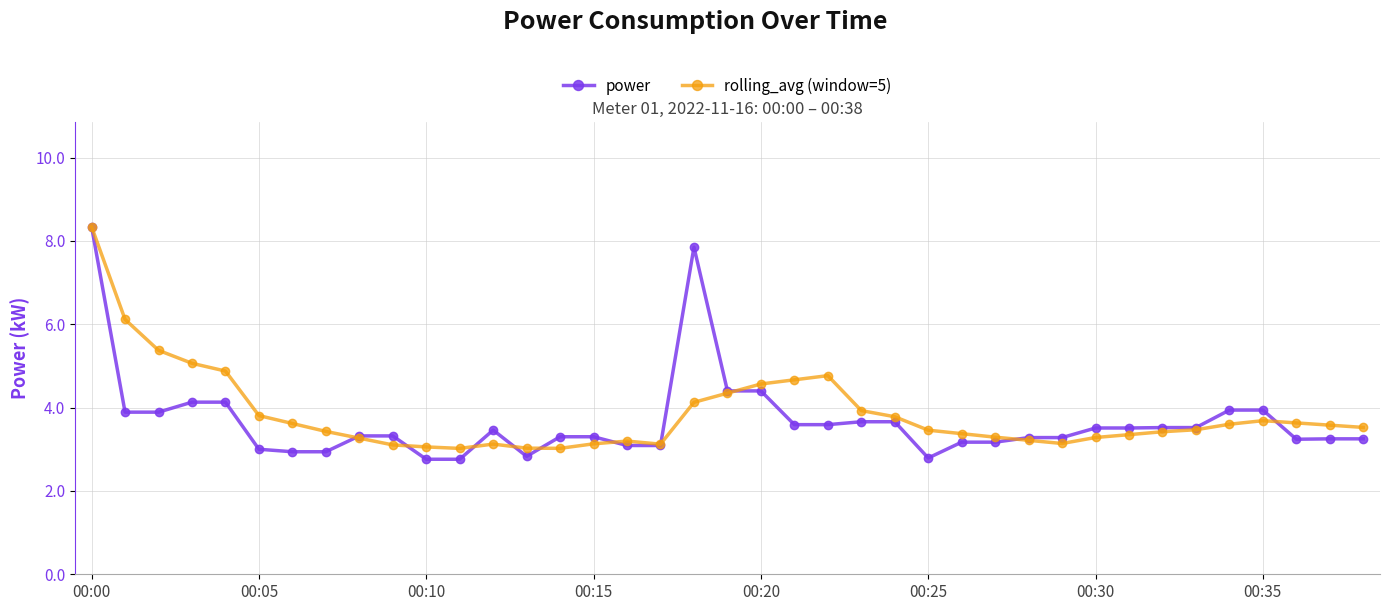

What is the maximum value shown in the chart?

8.3